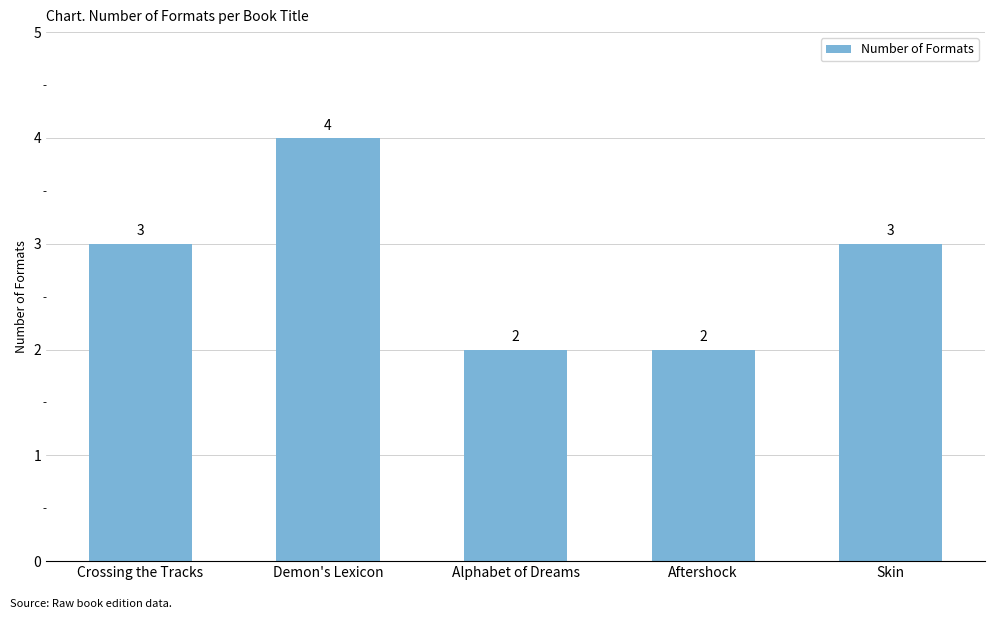

Read the value at Demon's Lexicon.

4